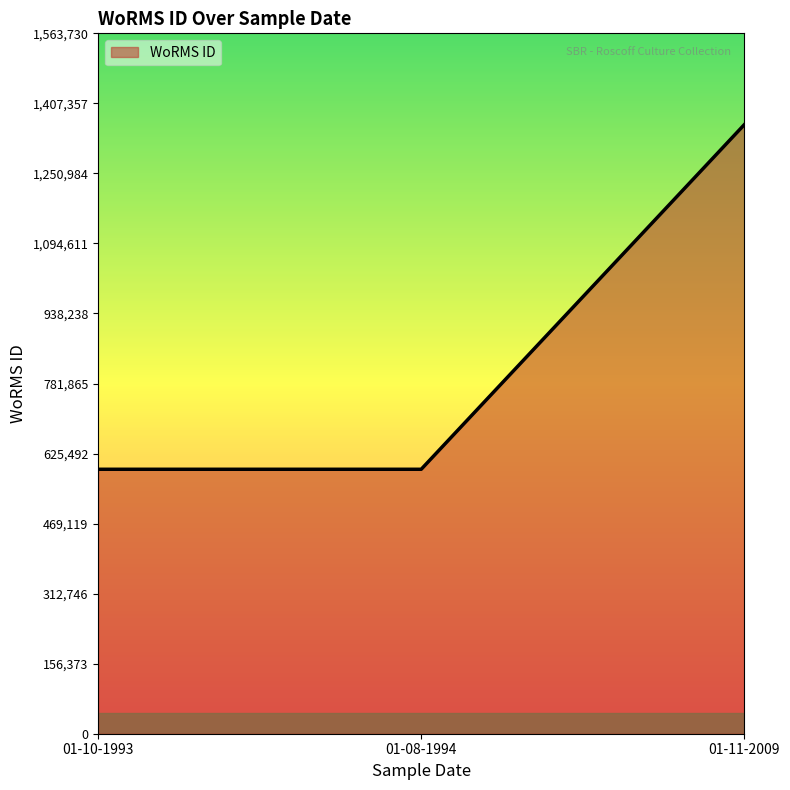

At which label is the value closest to 975099?

01-10-1993